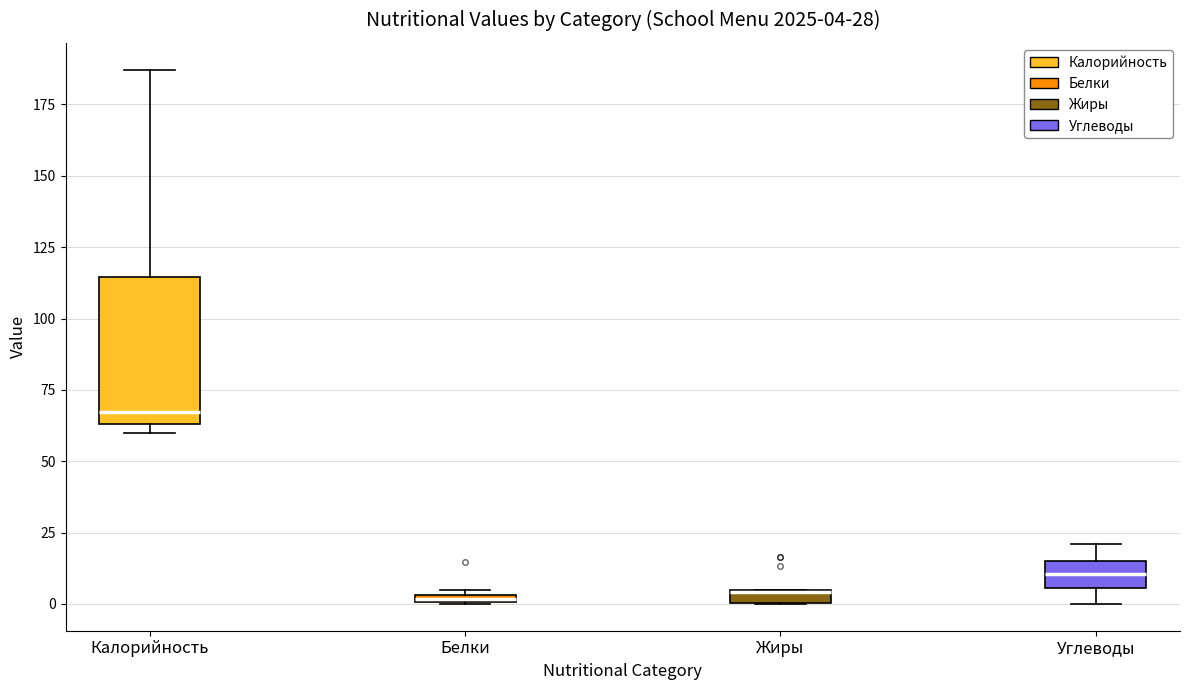

Comparing the boxes themselves (not the whiskers), which one is the tallest?

Калорийность